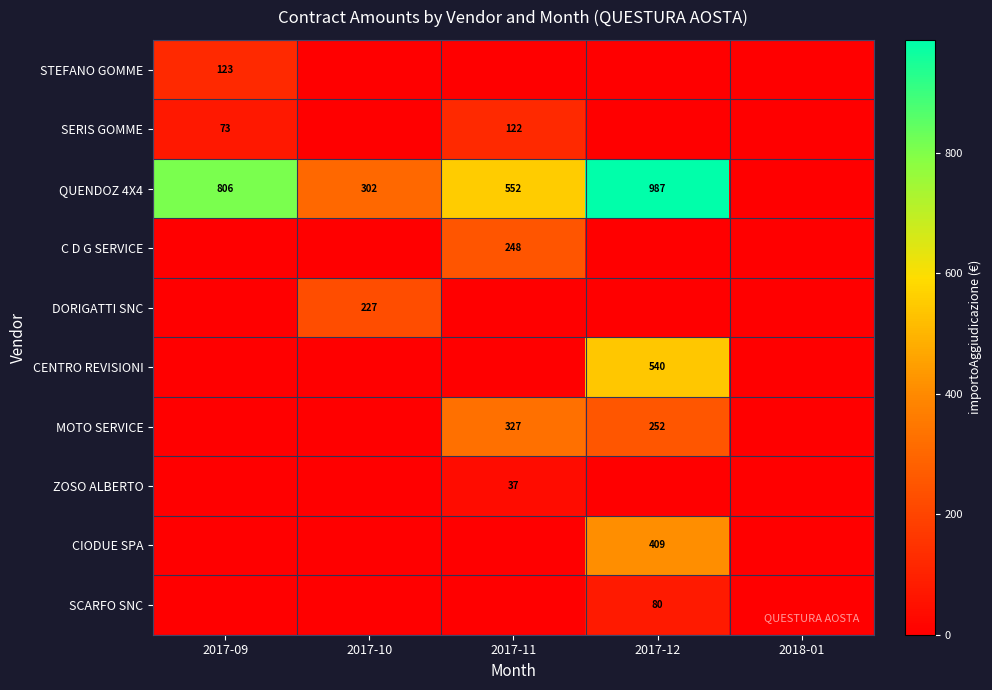

Which category has the highest value across all series?

2017-12